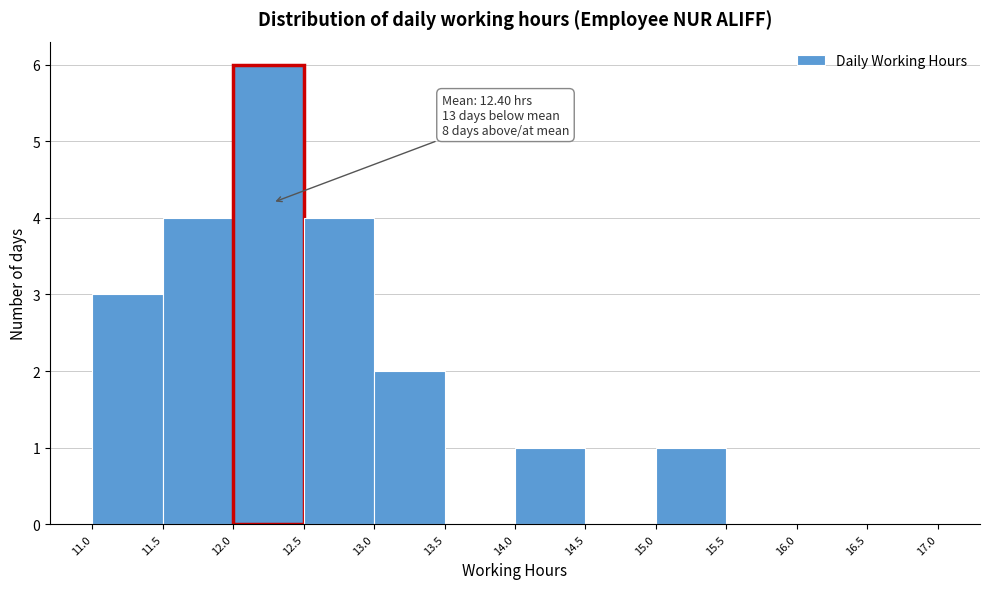

Over which range of the x-axis is the bar tallest?

12.0 to 12.5